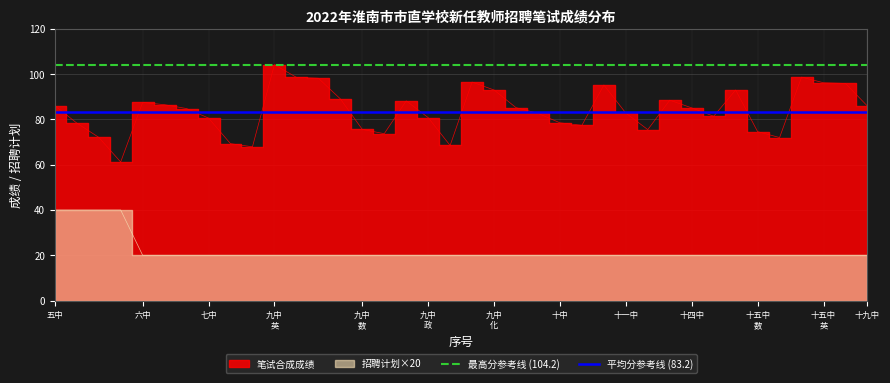

What is the highest value of the 最高分参考线 (104.2) series?

104.2